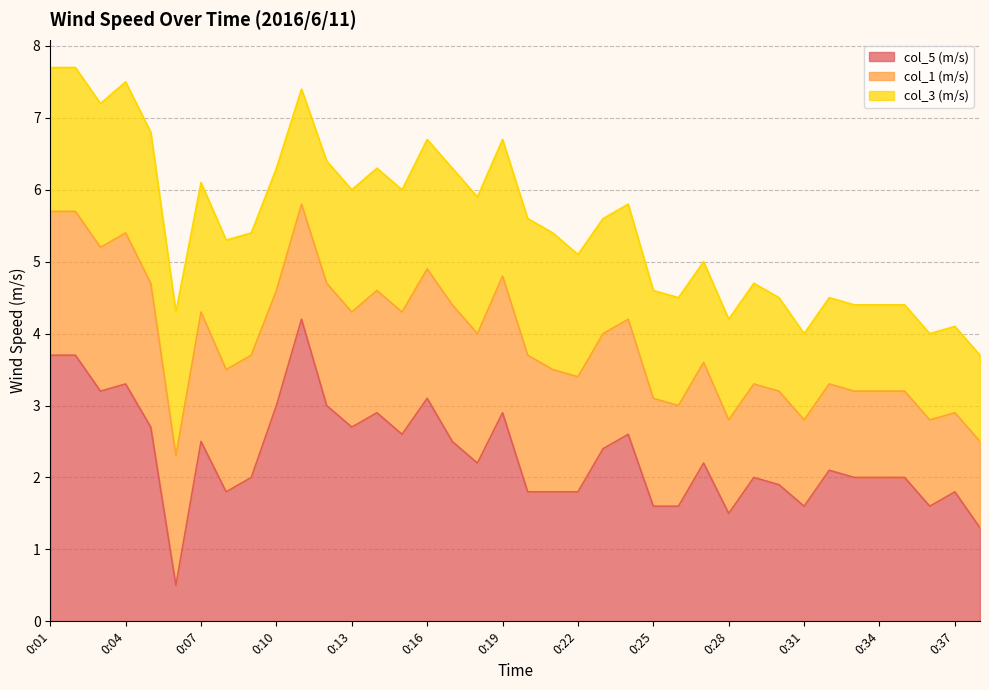

At which label does col_3 (m/s) reach its peak?

0:04